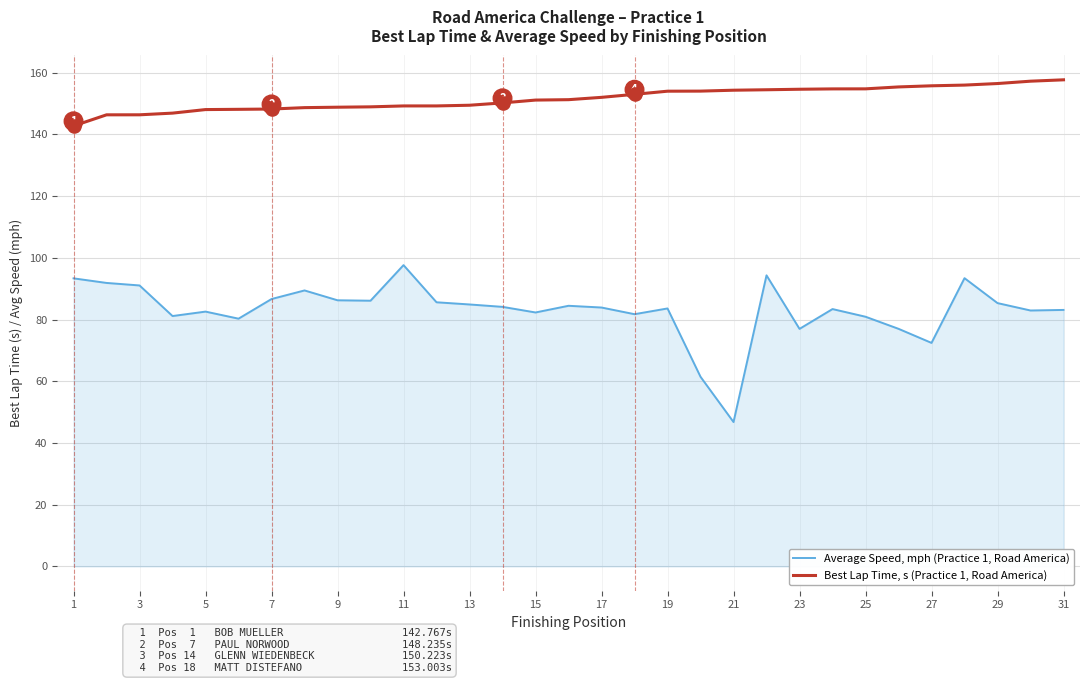

True or false: Best Lap Time, s (Practice 1, Road America) and Average Speed, mph (Practice 1, Road America) cross at least once.

False